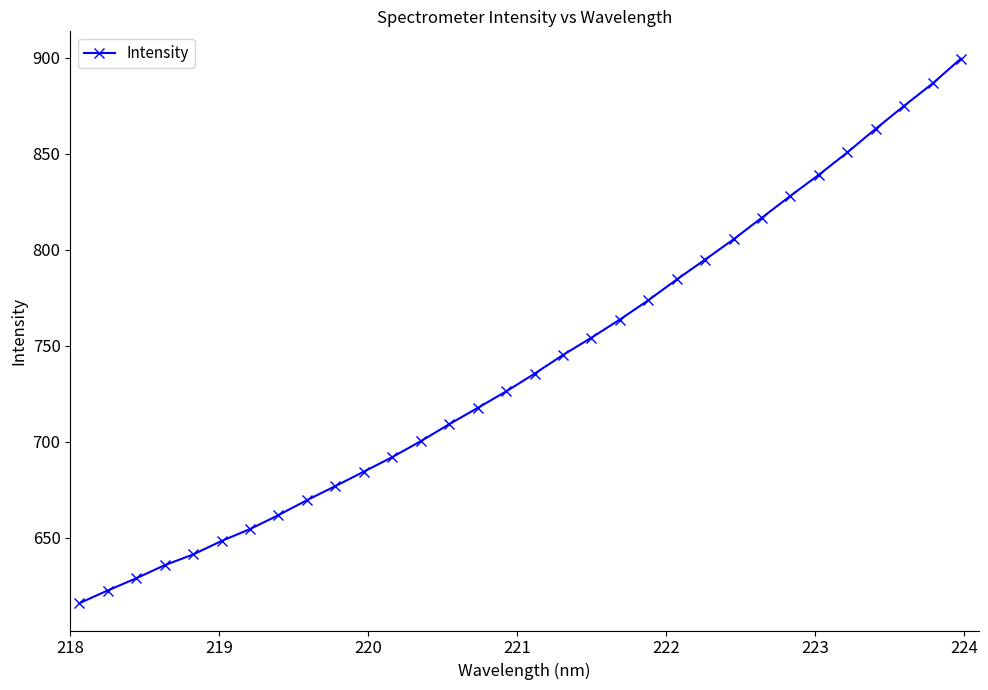

Count the number of categories in the chart.

32